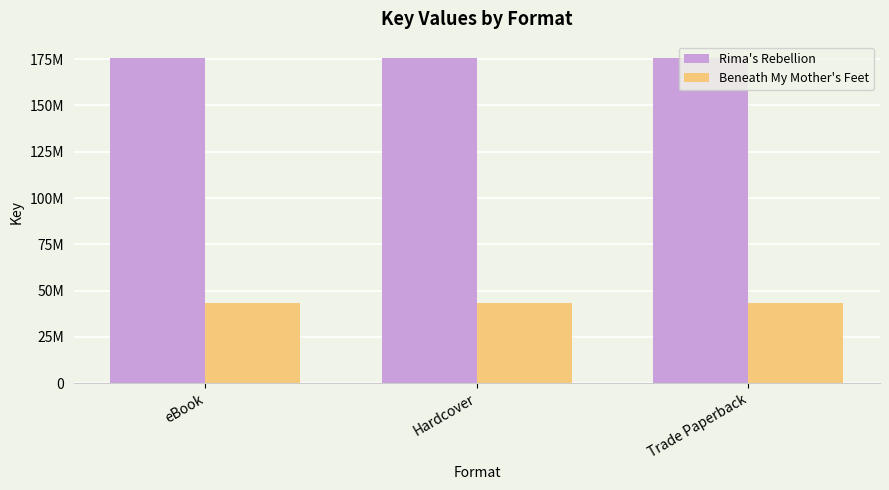

Is the value of Beneath My Mother's Feet at eBook greater than the value of Rima's Rebellion at eBook?

No